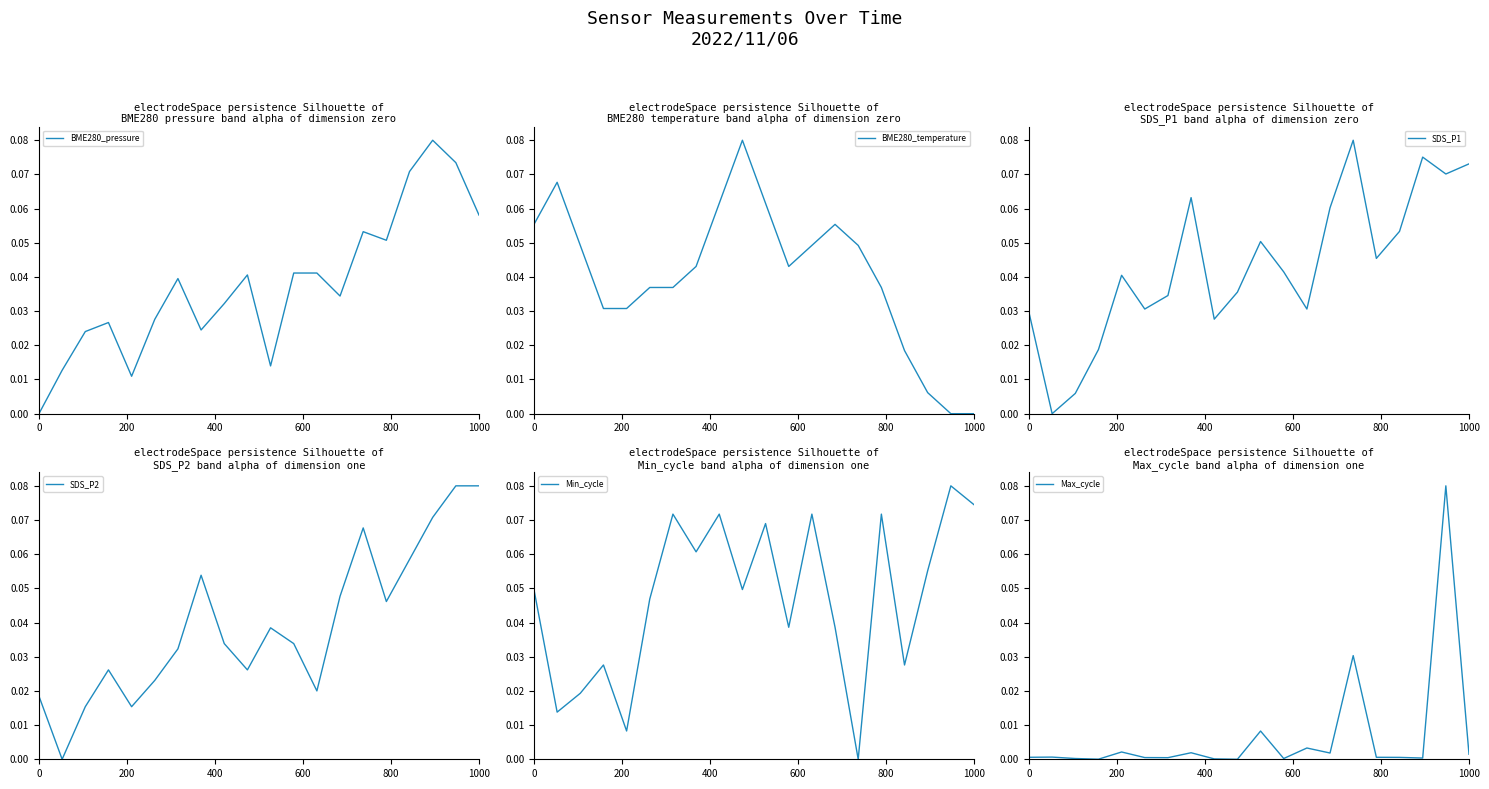

List the labels in order of SDS_P2 value, largest first.

18, 19, 17, 14, 16, 7, 13, 15, 10, 8, 11, 6, 600, 9, 1000, 12, 0, 400, 800, 200